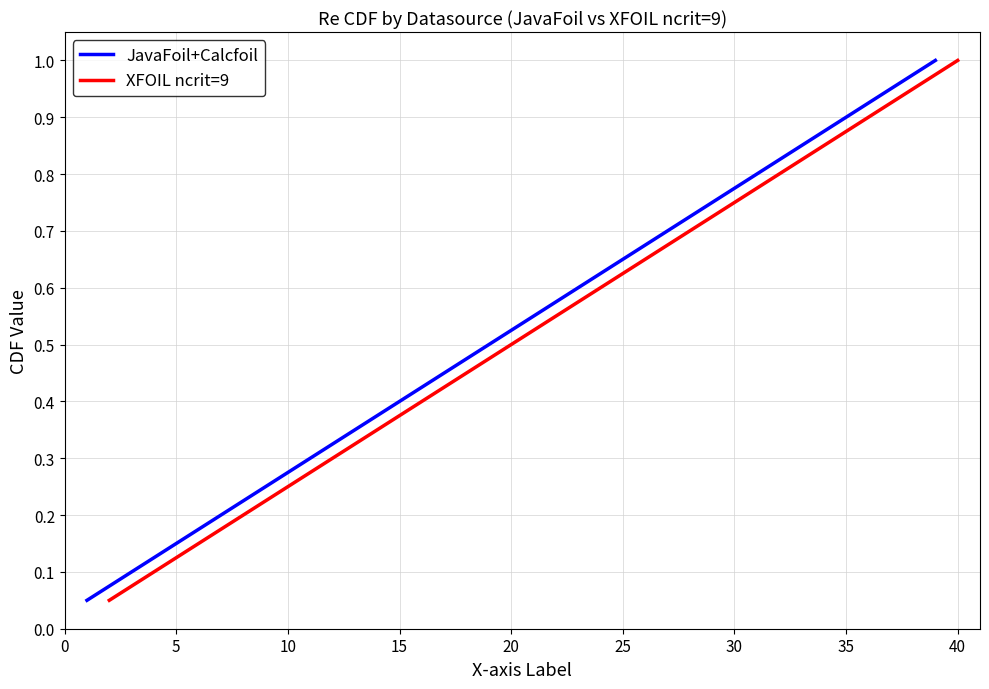

What is the highest value of the JavaFoil+Calcfoil series?

1.0